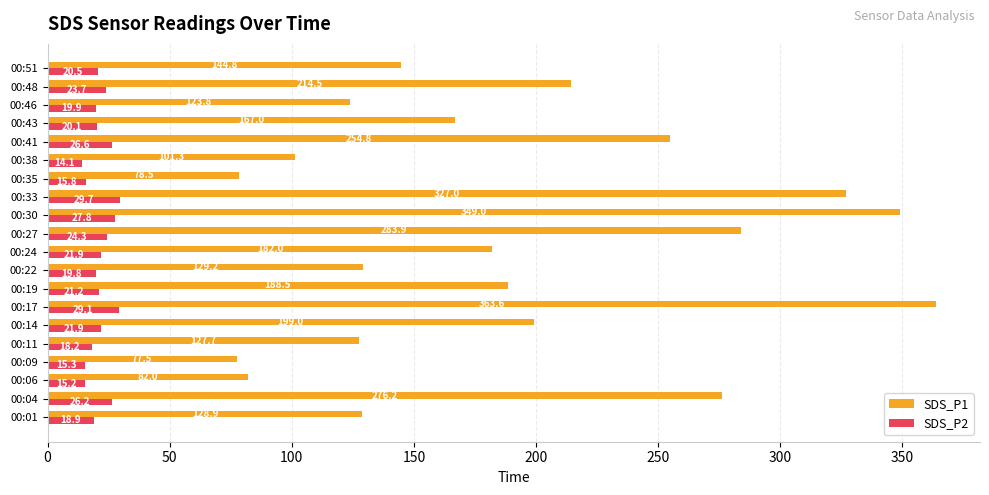

At which label is SDS_P2 closest to 21?

00:19